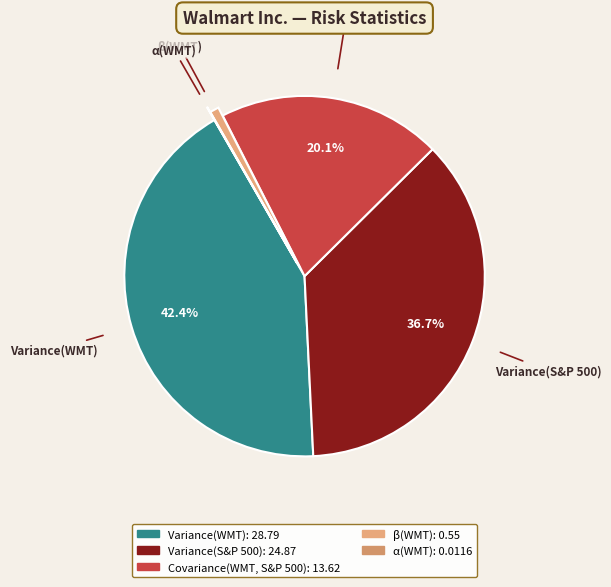

Is there any slice that represents more than half of the pie?

No